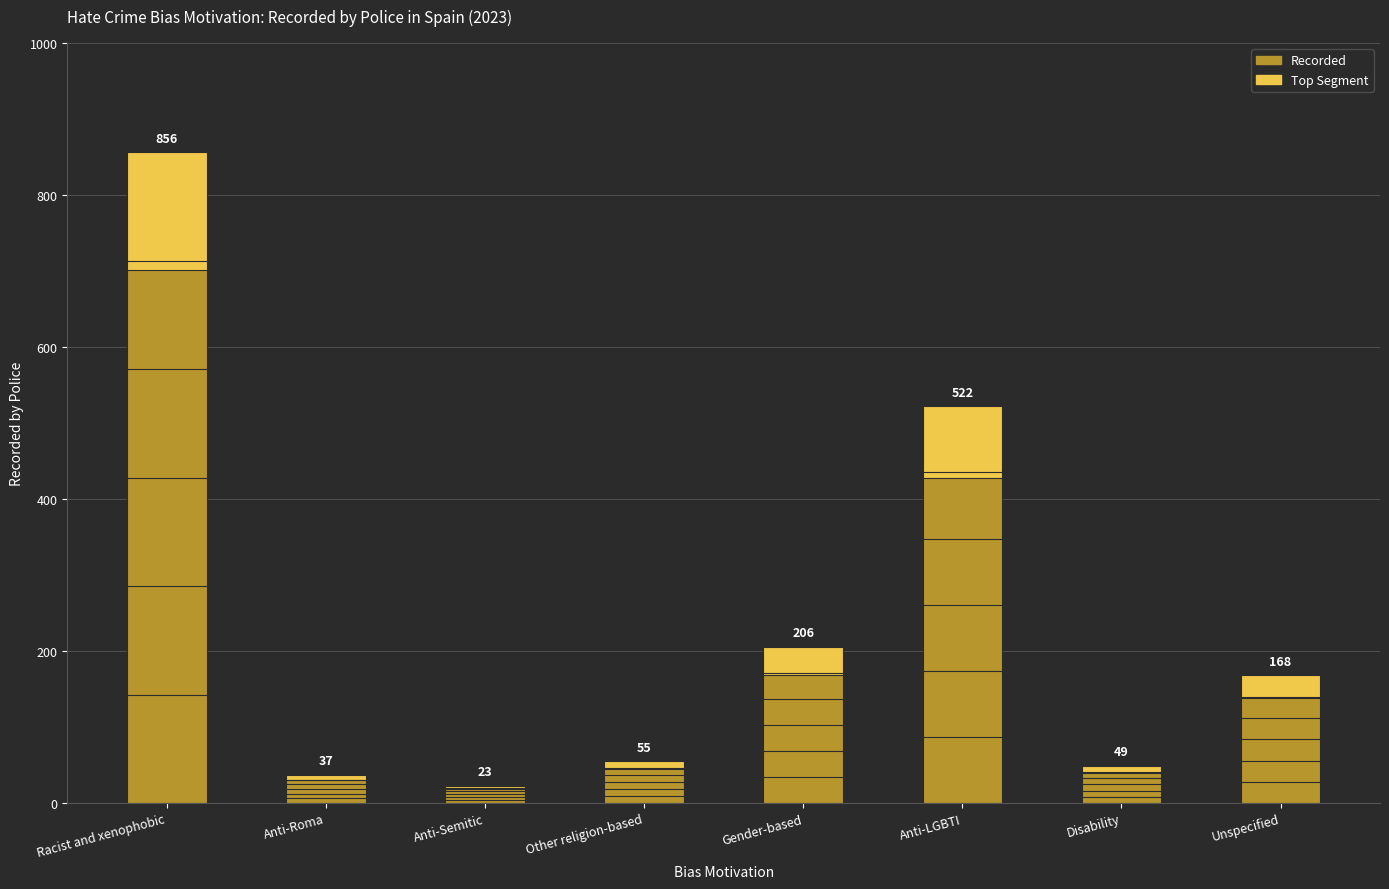

Rank the series at Disability from highest to lowest value.

Recorded, Top Segment